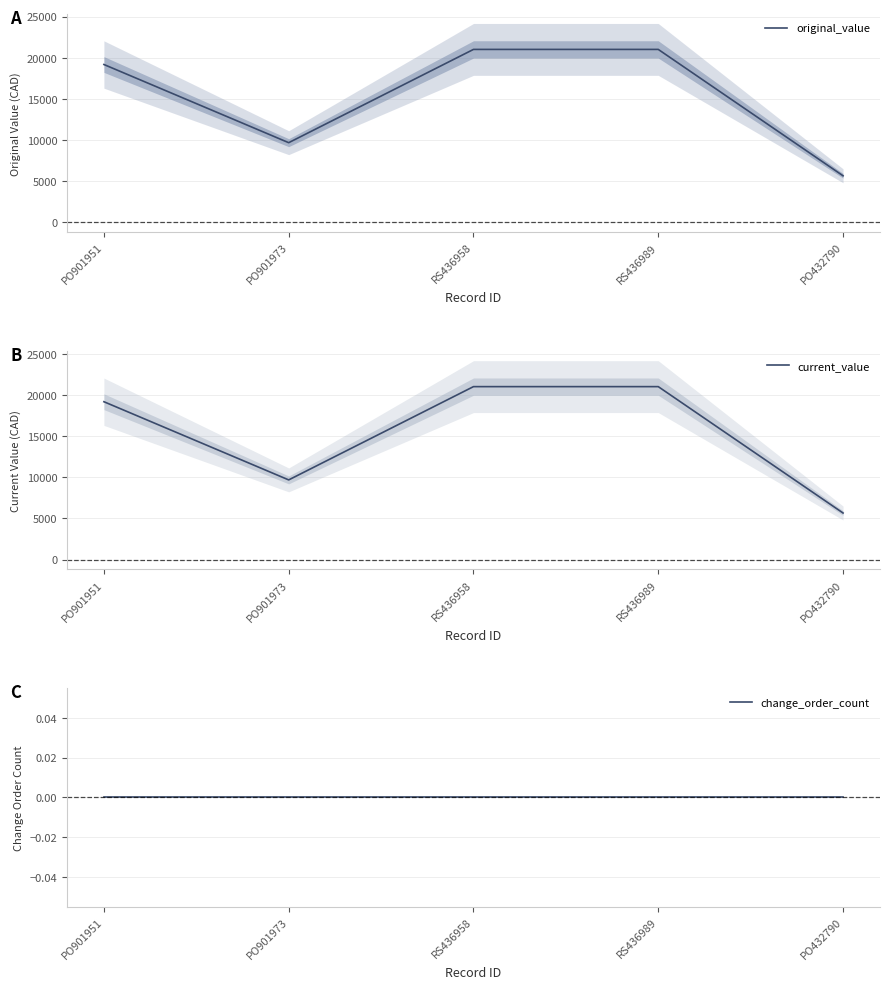

True or false: original_value has a value of 11368 at RS436989.

False